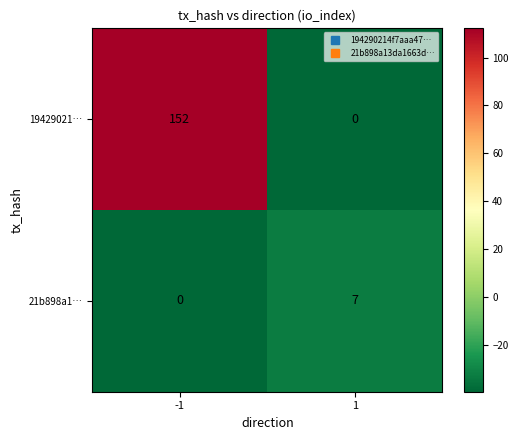

Rank the series by their average value, from lowest to highest.

21b898a1…, 19429021…